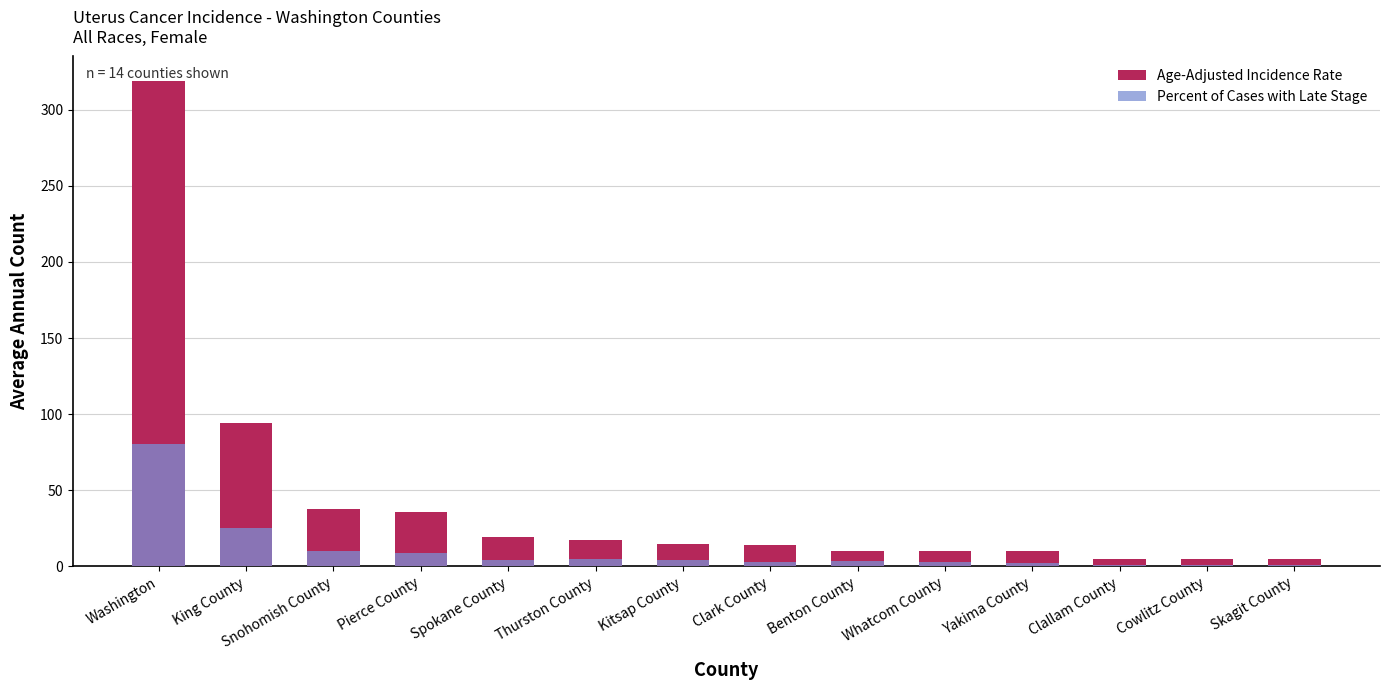

At which category is the sum across all series the highest?

Washington